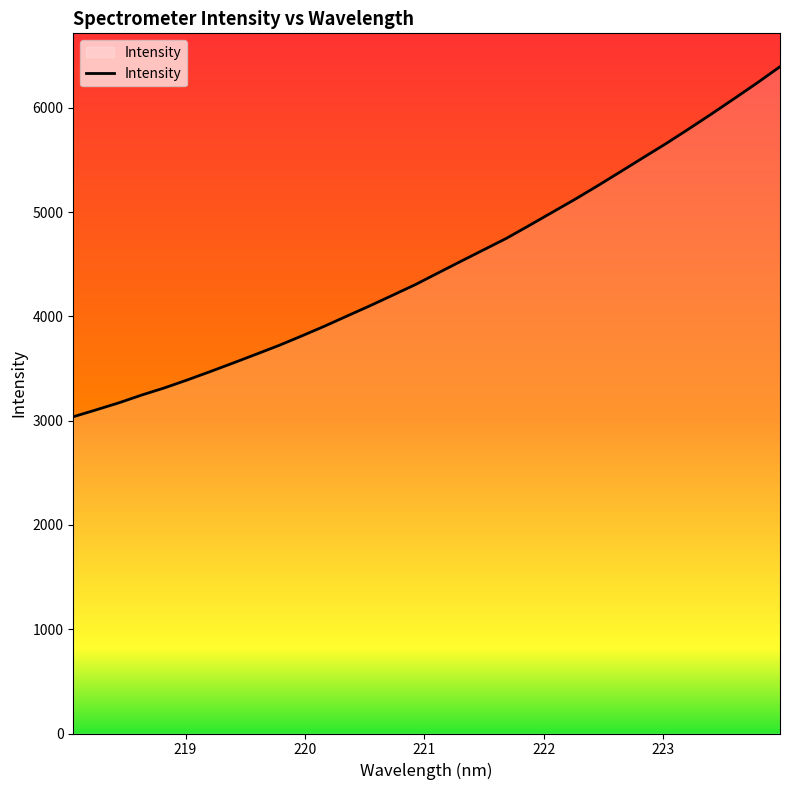

What is the minimum value shown in the chart?

3037.7